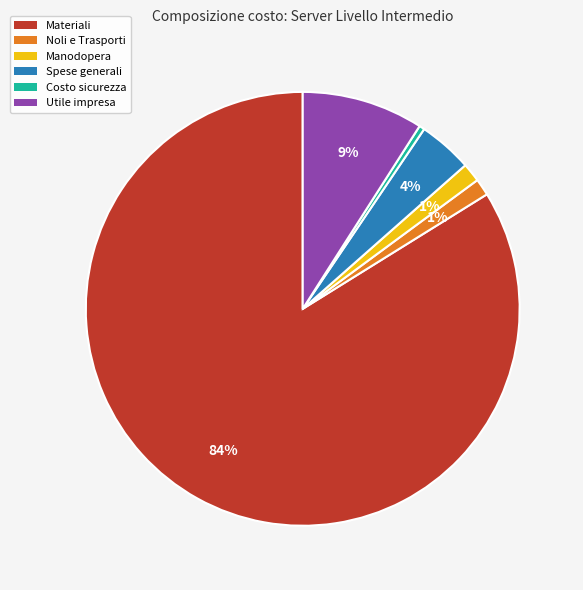

True or false: Materiali accounts for 84% of the total.

True